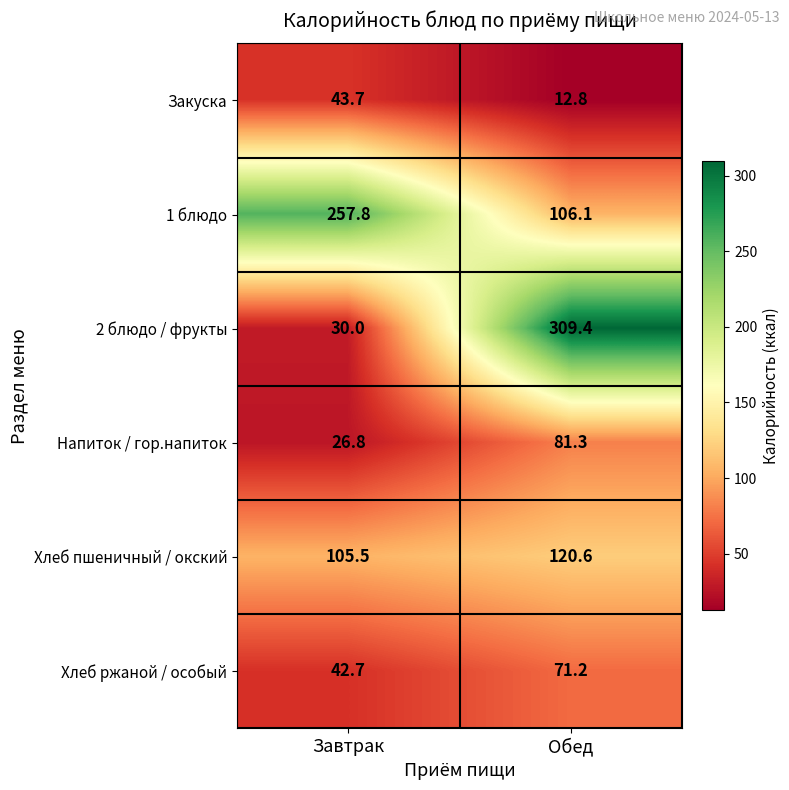

What is the lowest value of the Напиток / гор.напиток series?

26.8